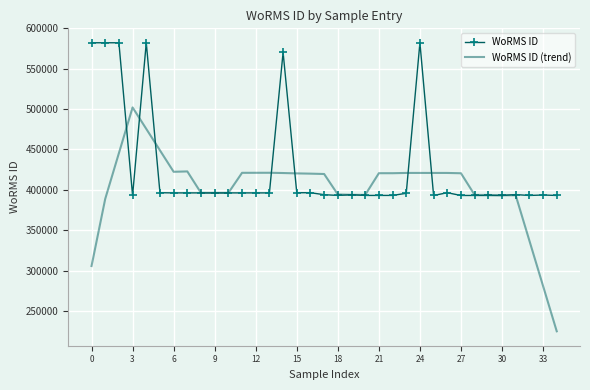

What is the average value of the WoRMS ID series?

426411.2